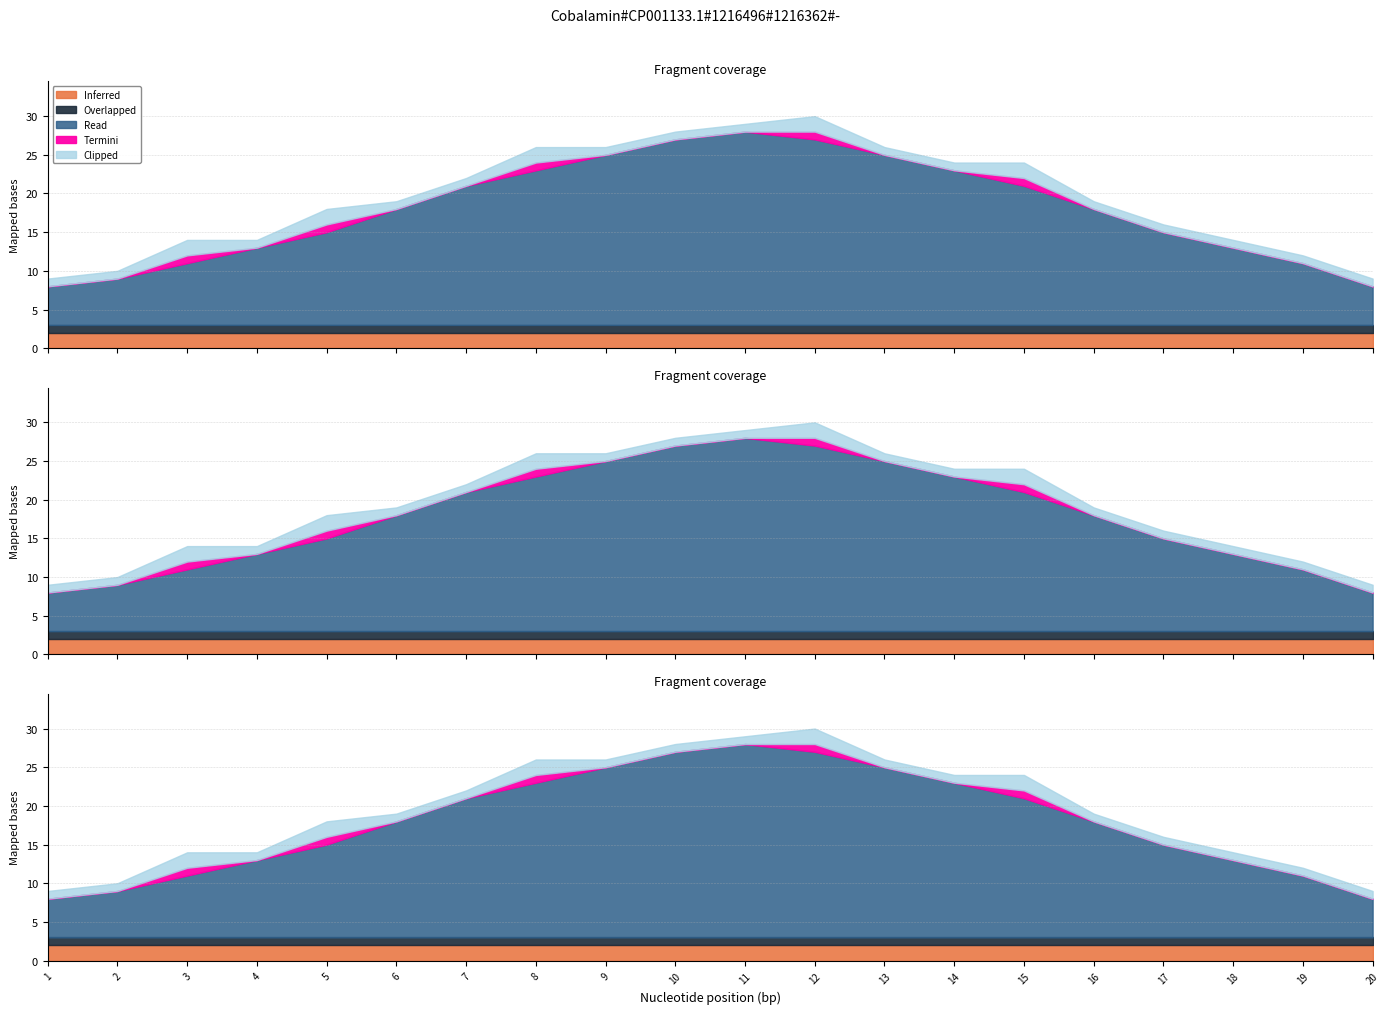

How many lines are shown in the chart?

5